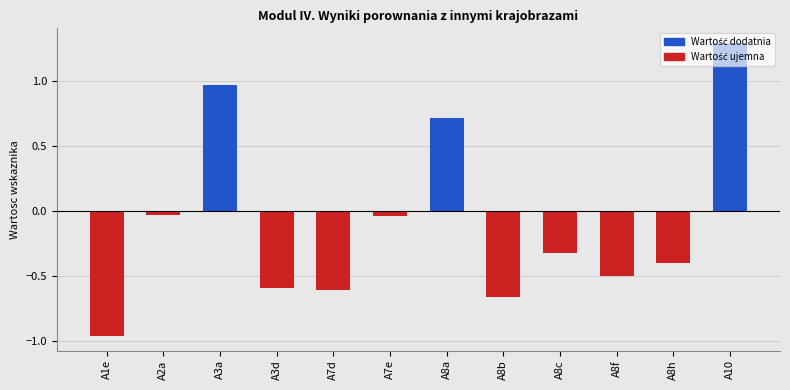

What is the label of the 2nd bar from the left?

A2a